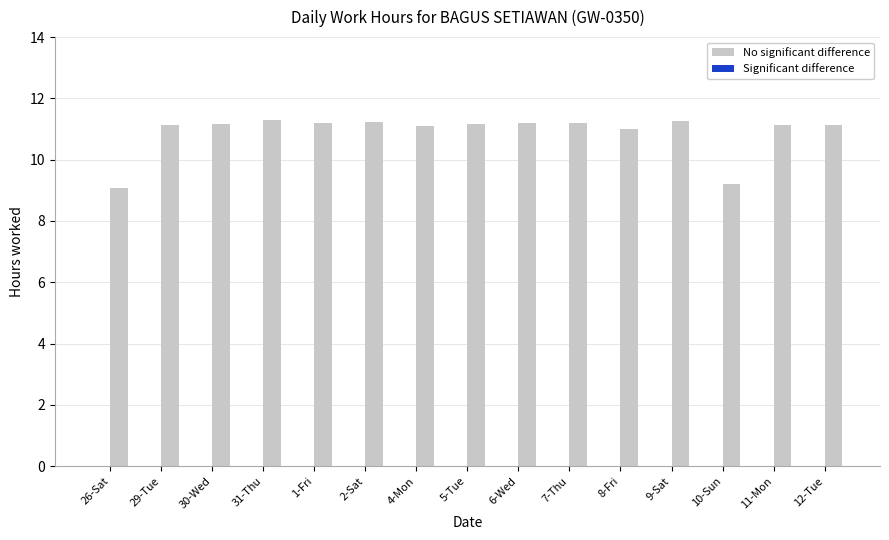

What is the difference between the maximum and second lowest values?

2.1